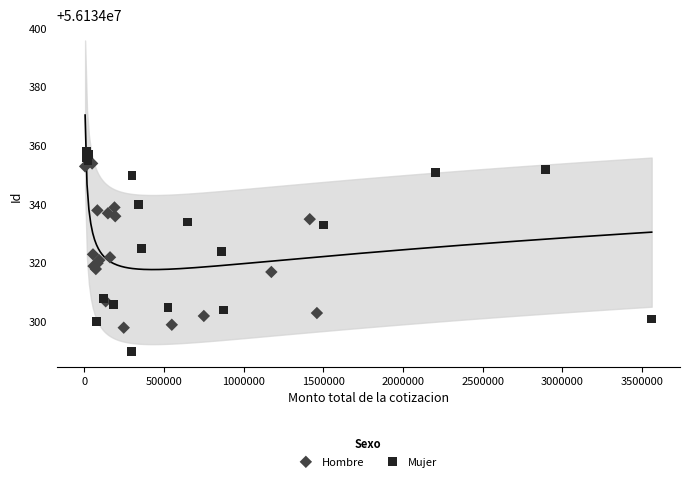

Which series has the widest spread of Y values?

Mujer